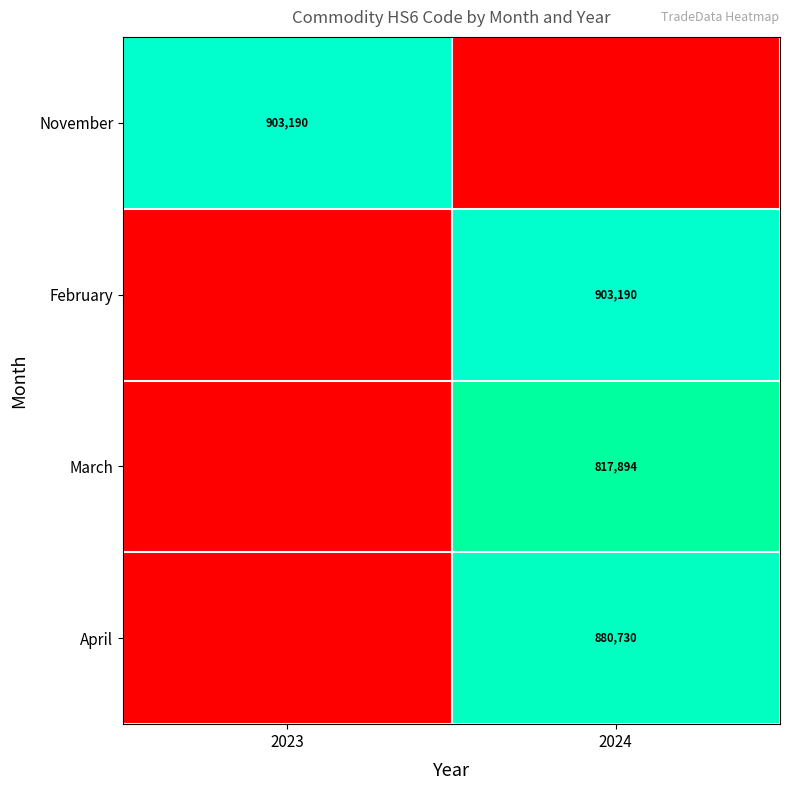

The value of February at 2024 is 903190. True or false?

True